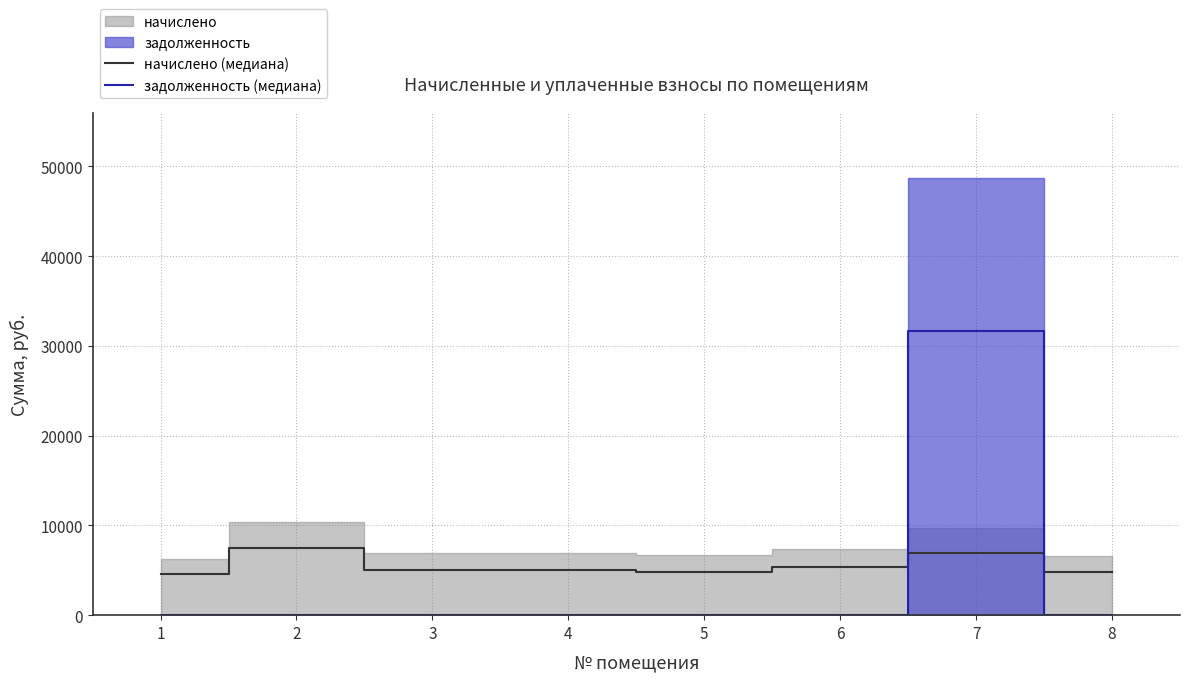

Is this an area chart (filled region under the line)?

No